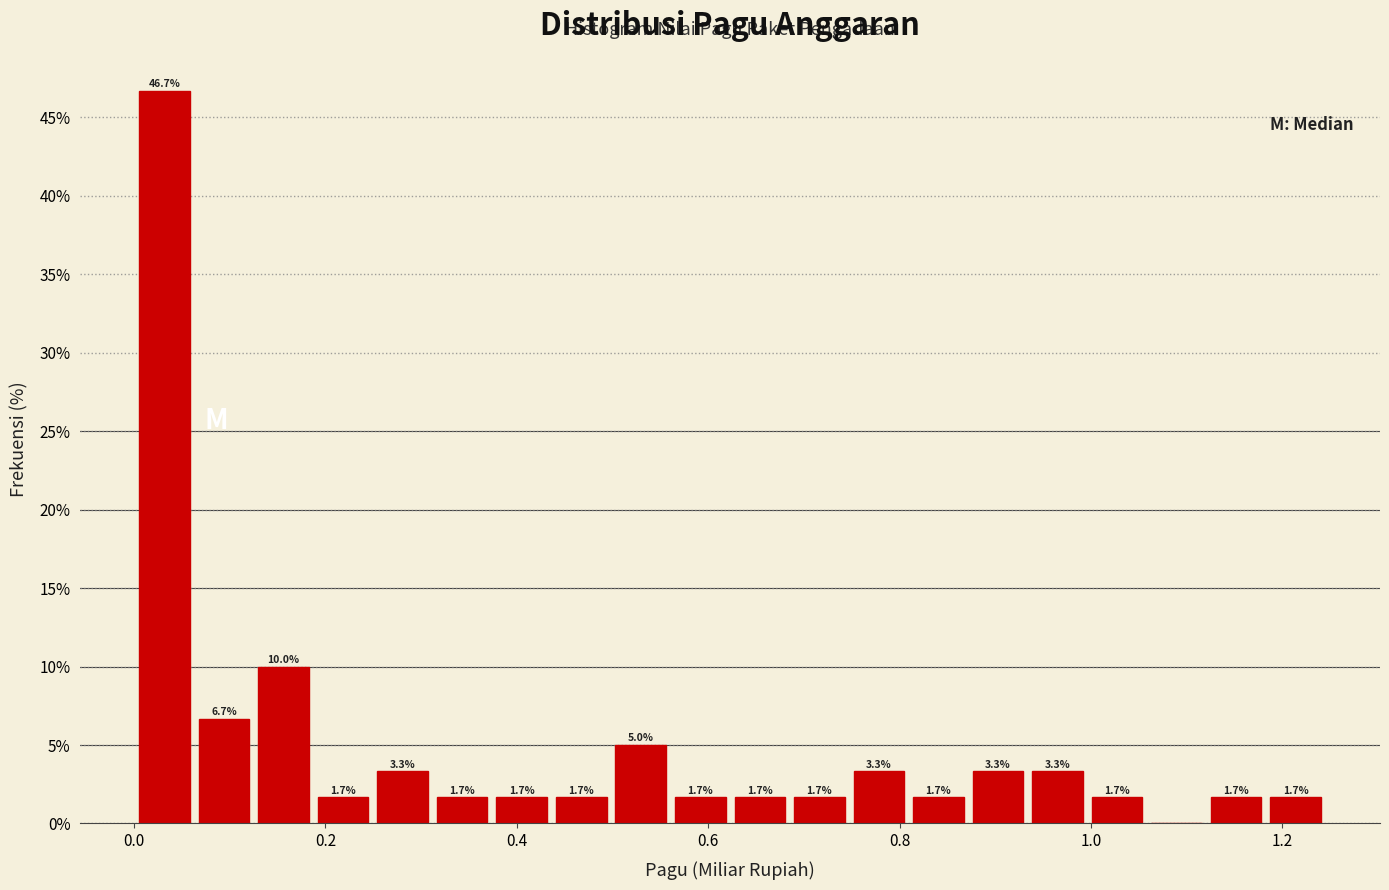

Around what value on the x-axis is the tallest bar? Give the approximate position of its centre, as read against the axis.

0.04